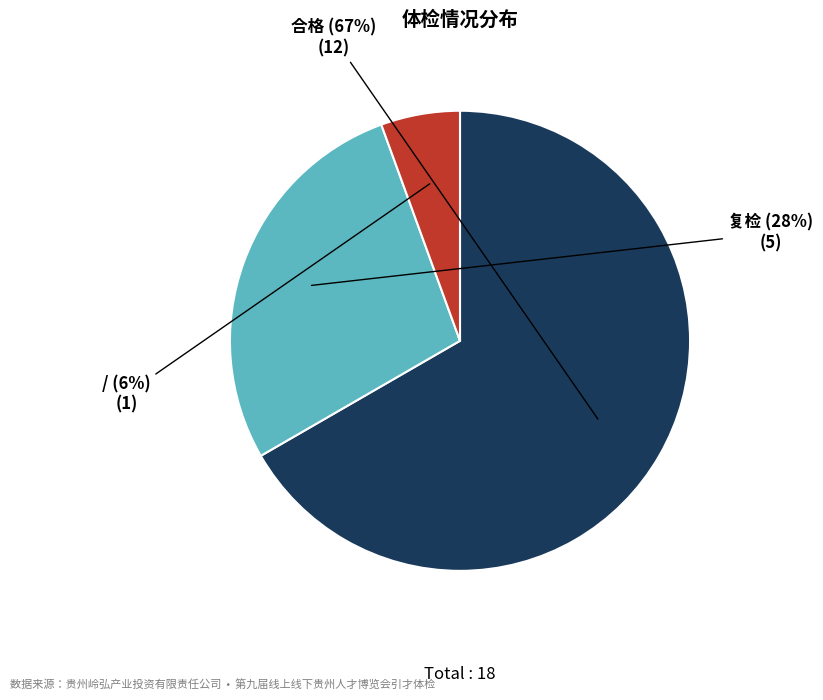

How many segments does this pie chart have?

3